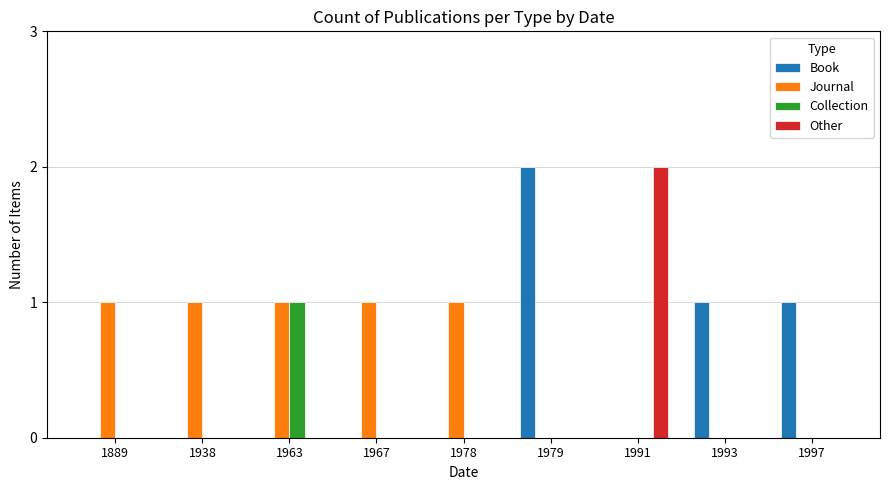

Count the Book values in the range 0 to 1.

8